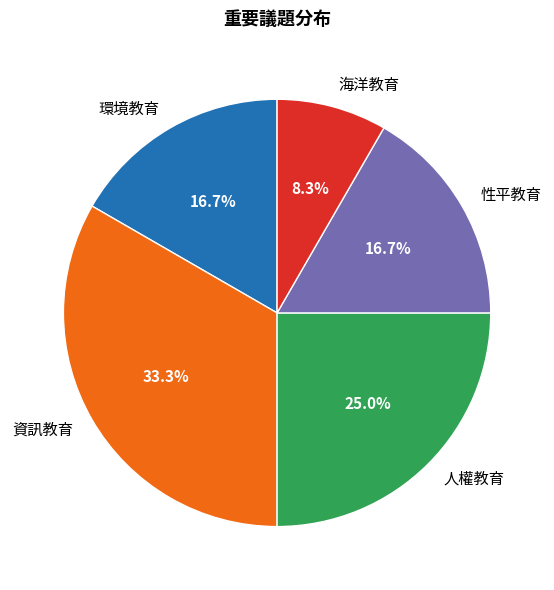

Which slice is the largest?

資訊教育